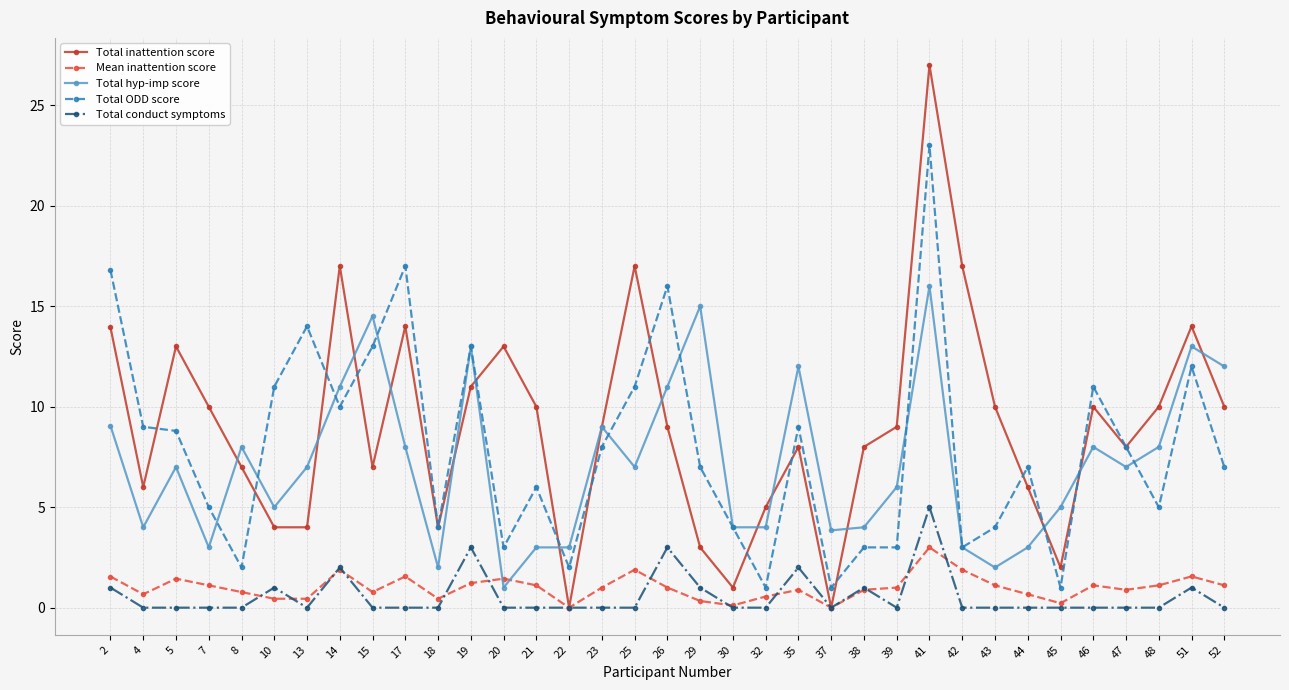

Count the number of data series in this chart.

5